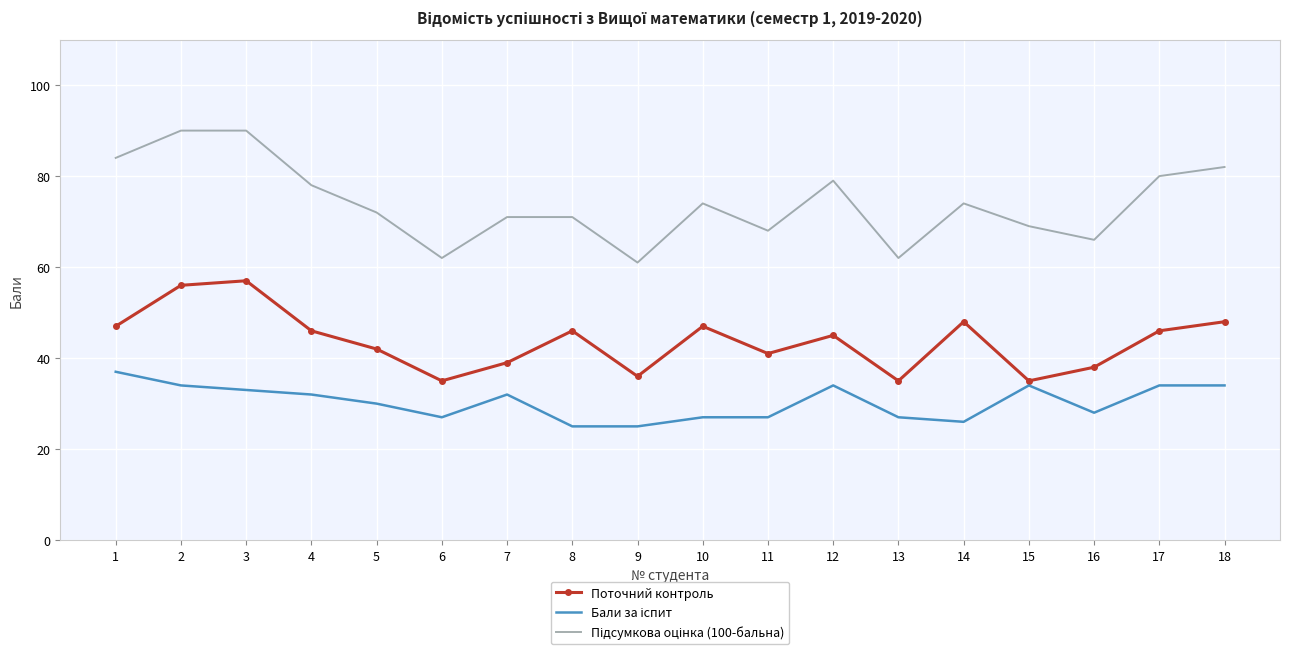

True or false: Поточний контроль has a value of 8 at 5.

False